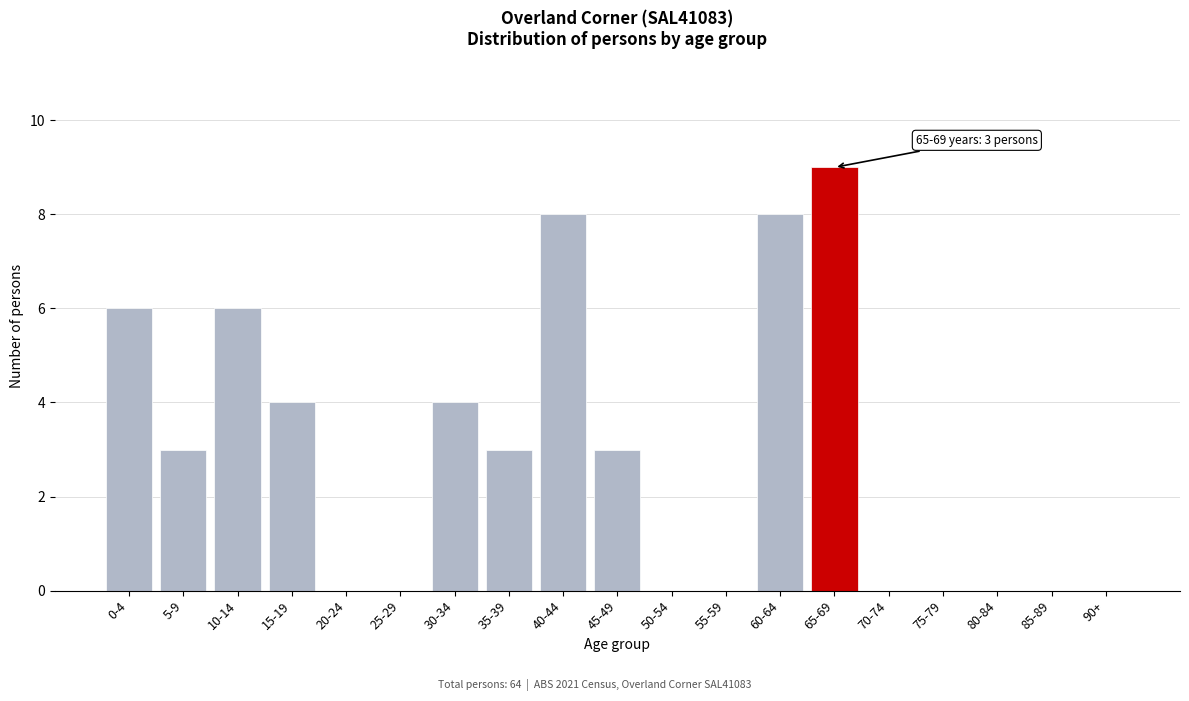

Reading left to right, transcribe all the data shown in this chart.

0-4=6	5-9=3	10-14=6	15-19=4	20-24=0	25-29=0	30-34=4	35-39=3	40-44=8	45-49=3	50-54=0	55-59=0	60-64=8	65-69=9	70-74=0	75-79=0	80-84=0	85-89=0	90+=0